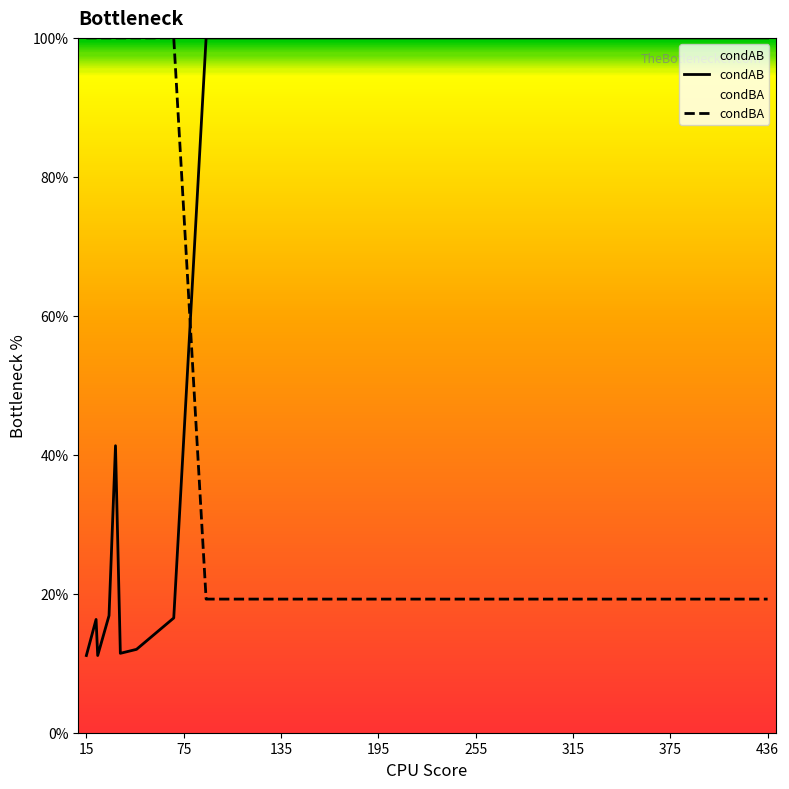

What is the minimum value shown in the chart?

11.1